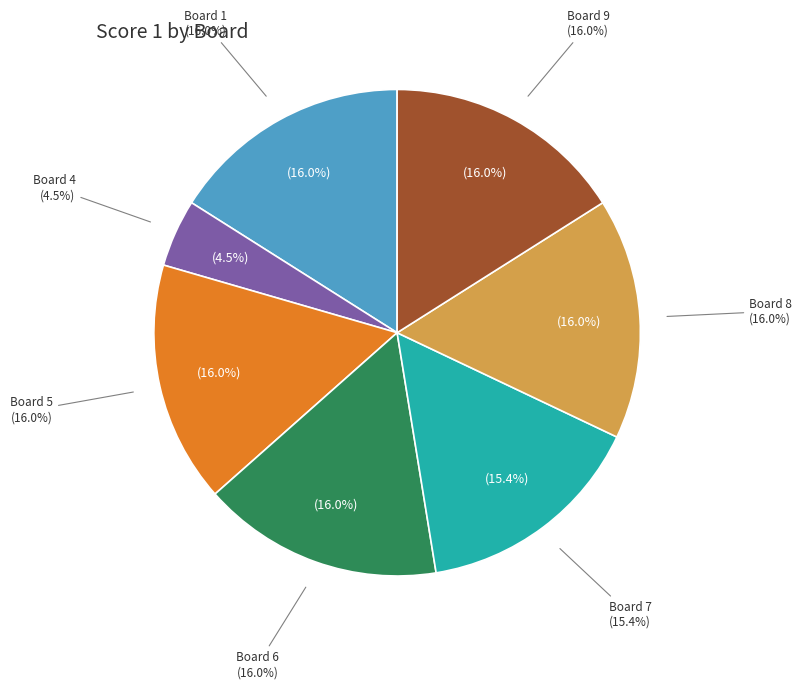

Does Board 7 account for over 50% of the chart?

No